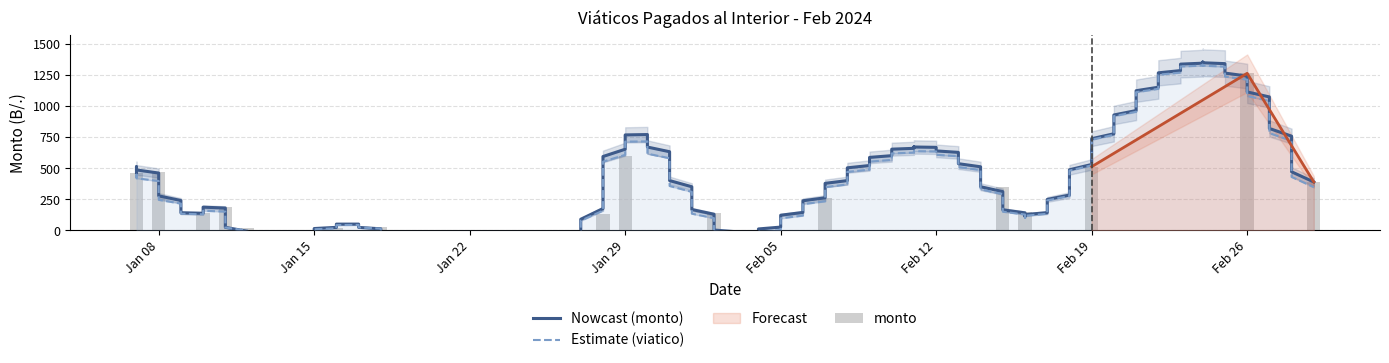

What is the difference between the maximum and second lowest values?

1241.0